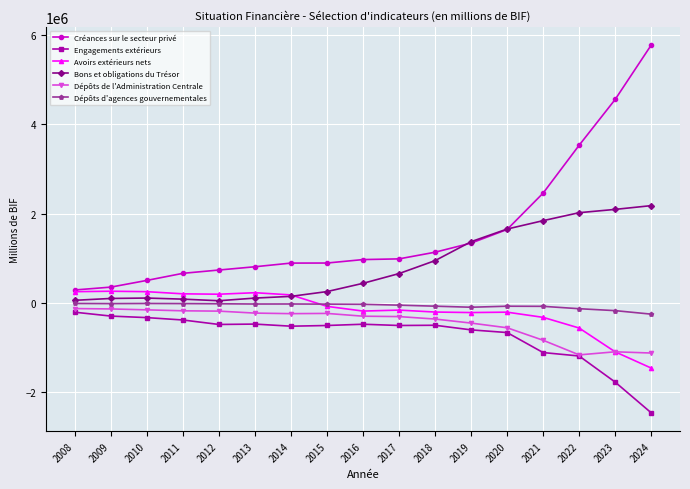

What is the spread (max minus min) of values at 2016?

1448501.3